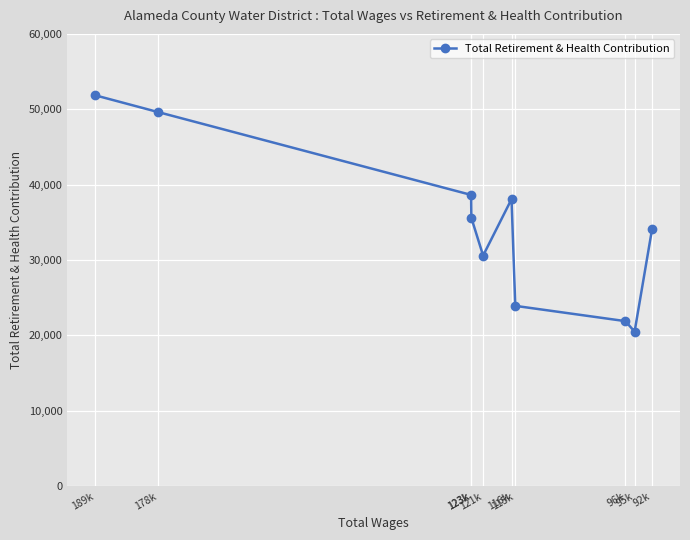

What is the minimum value shown in the chart?

20510